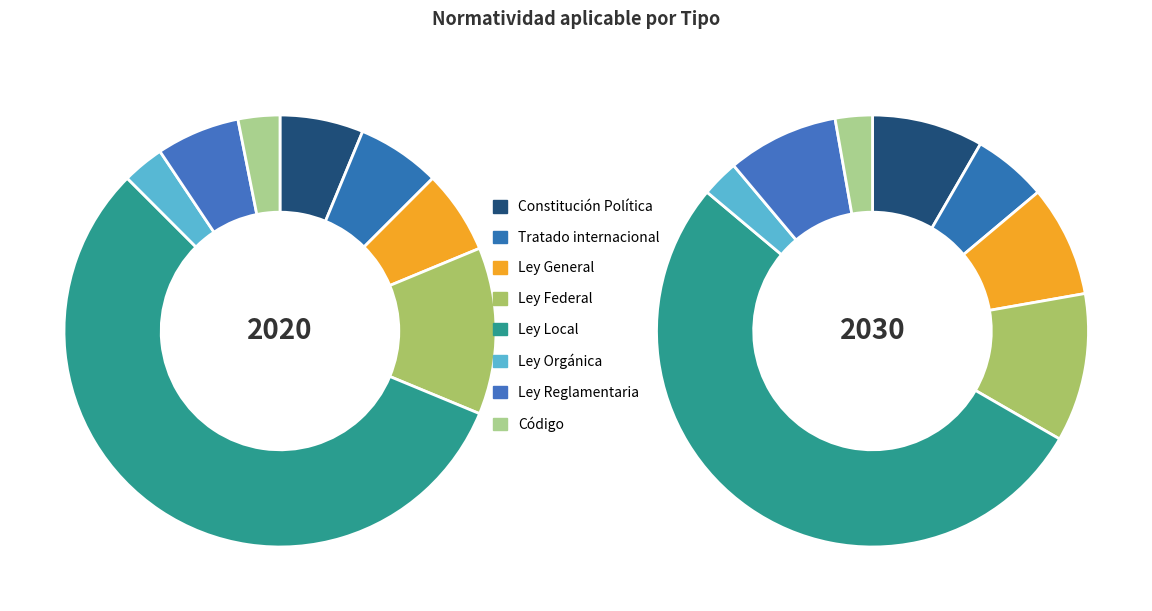

Count the number of slices in the pie.

8